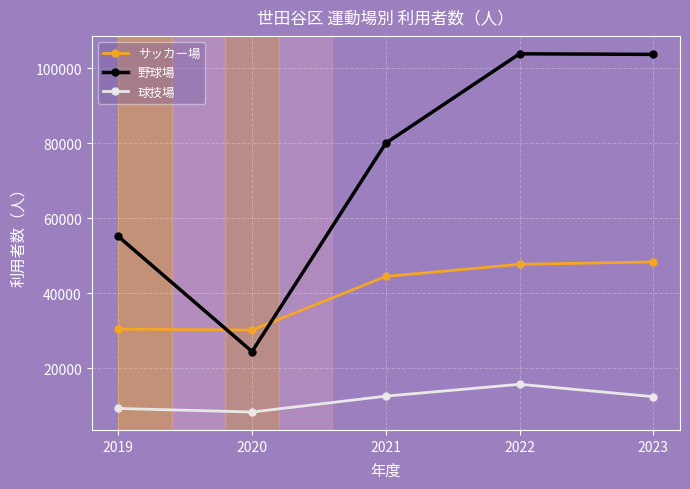

In 球技場, how many points are lower than both neighbors (excluding endpoints)?

1